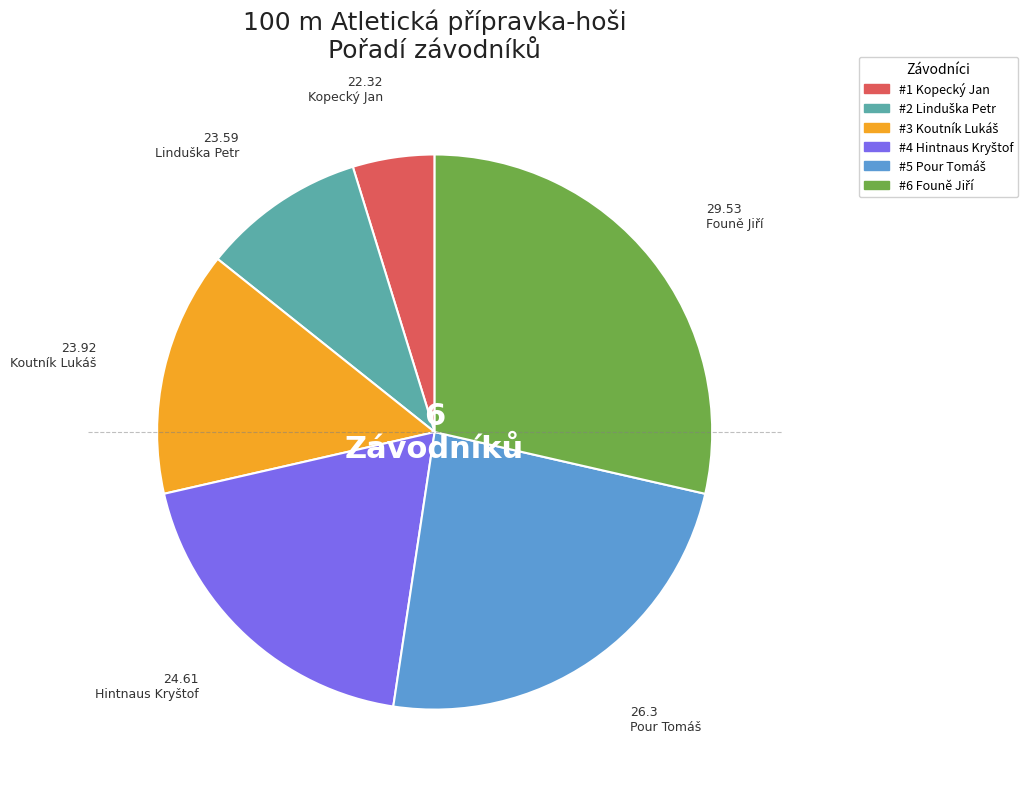

Does any single category account for the majority?

No